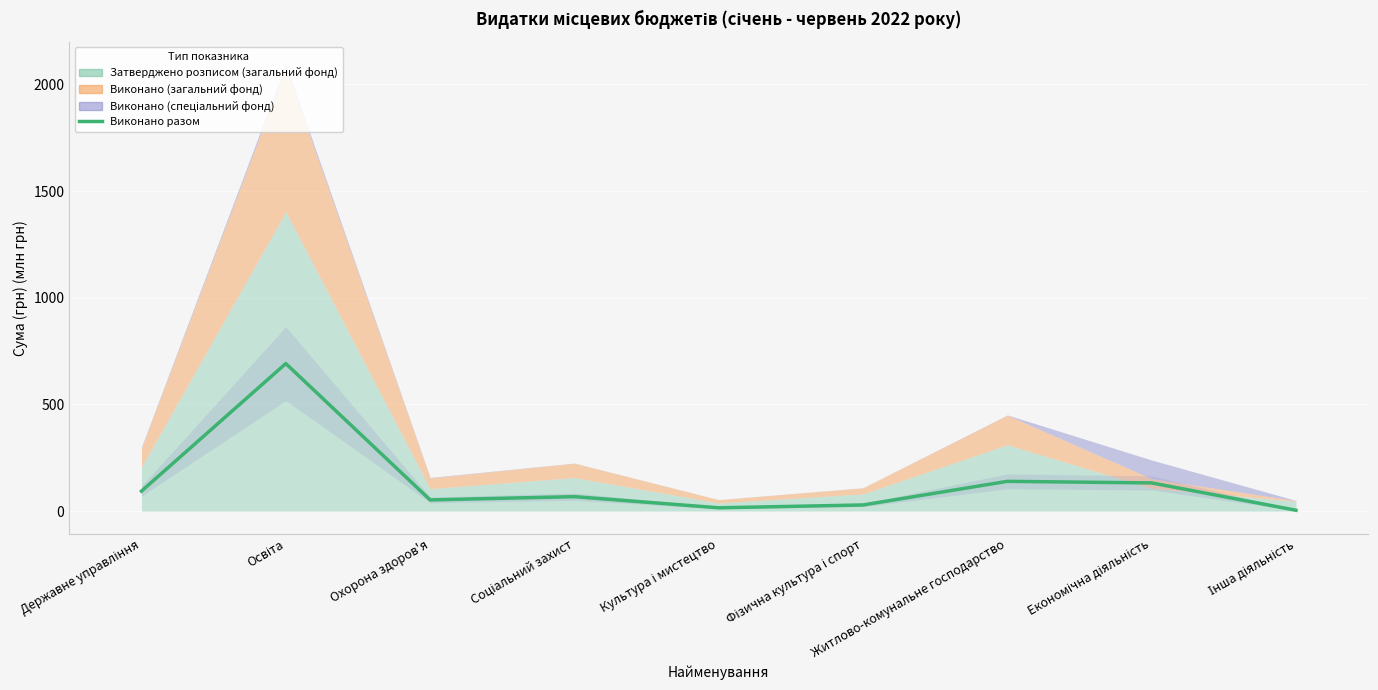

How many categories are shown in the chart?

9